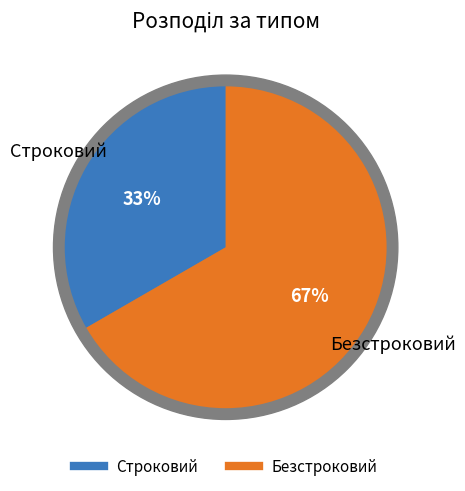

What percentage is the Строковий slice, to the nearest percent?

33%